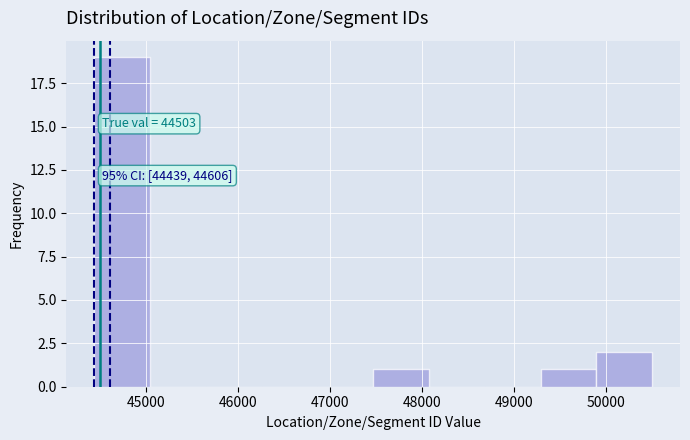

Over which range of the x-axis is the bar tallest?

44400 to 45000